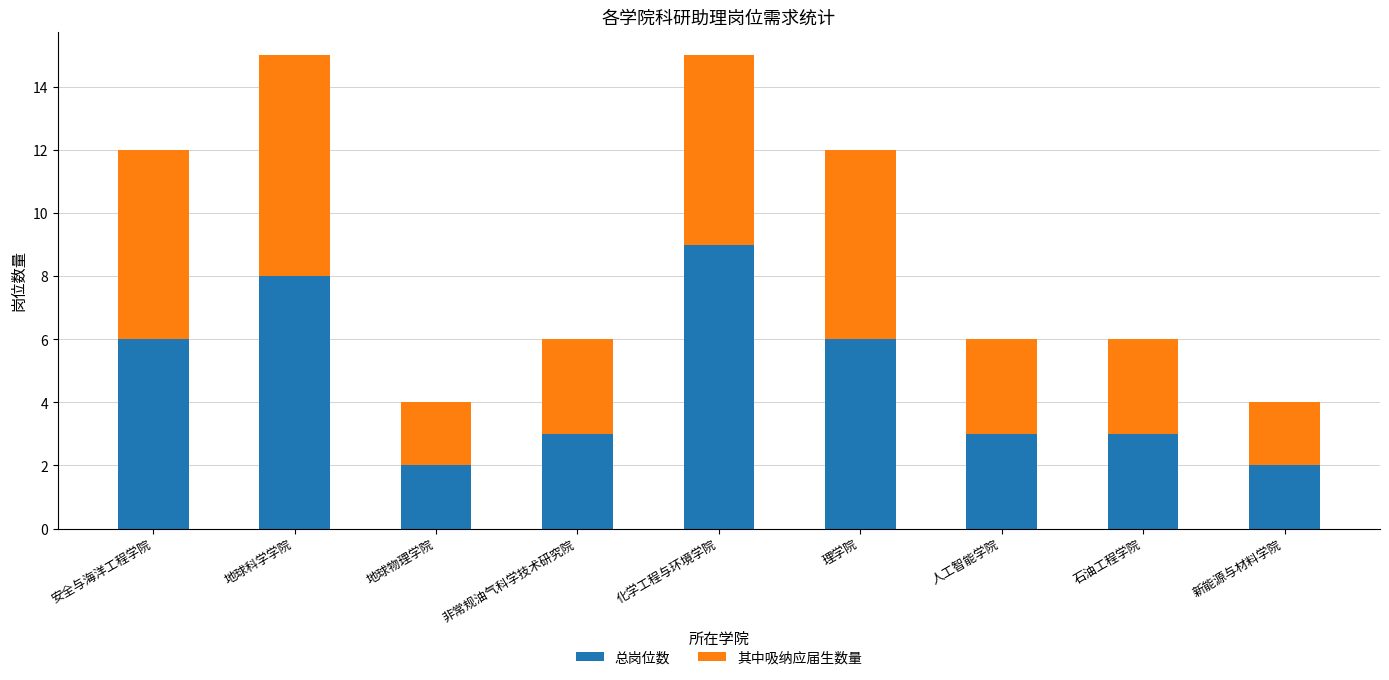

Count the number of data series in this chart.

2